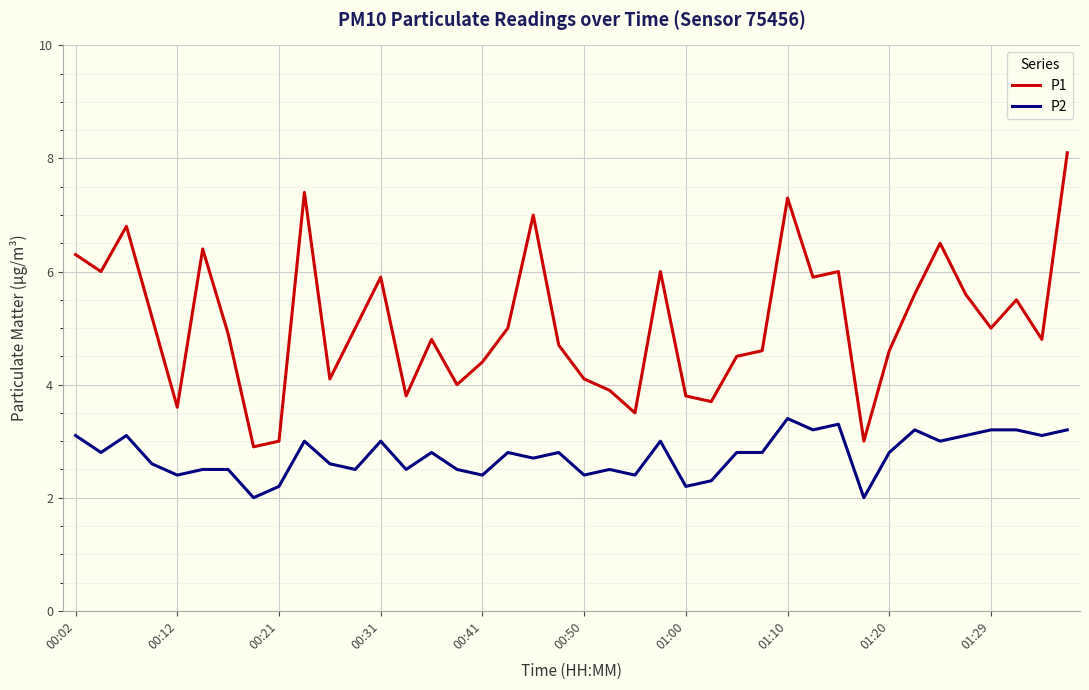

True or false: P2 and P1 intersect in this chart.

False